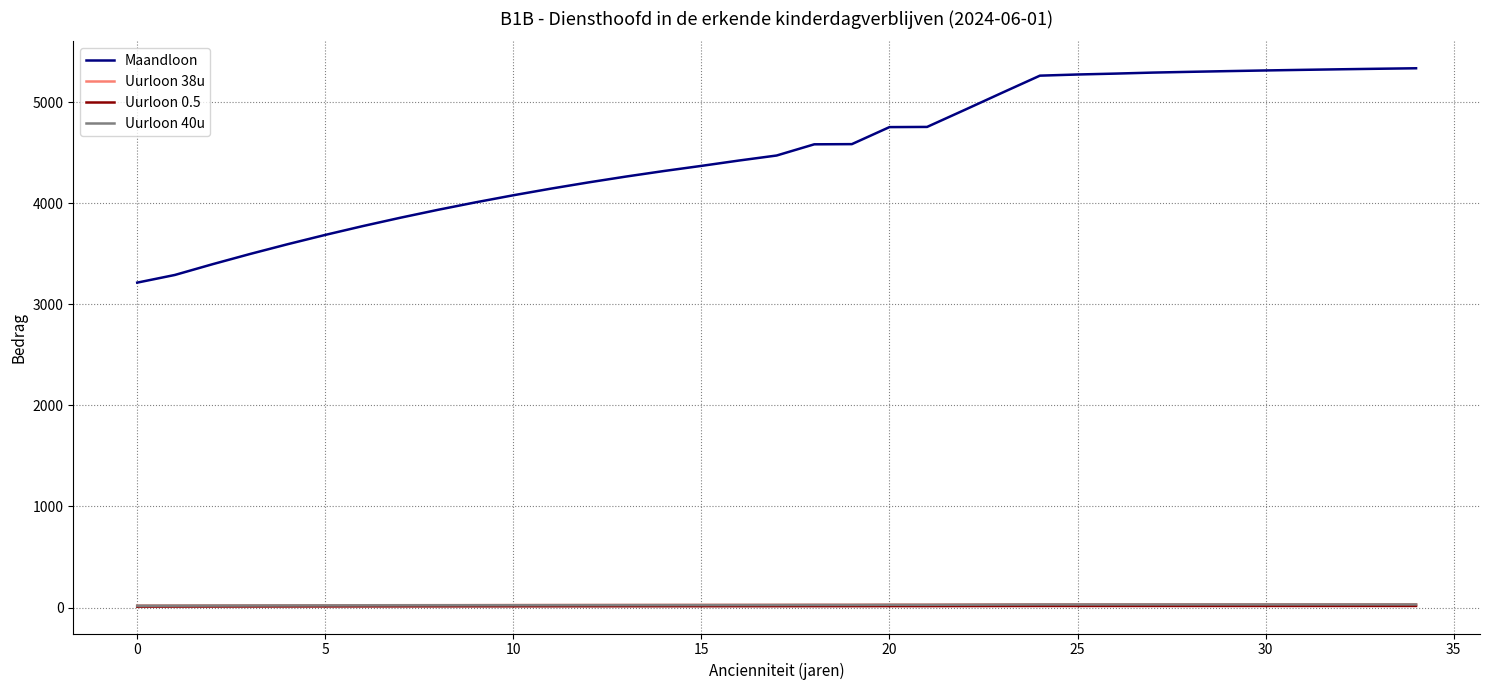

Which series has the widest spread of values?

Maandloon